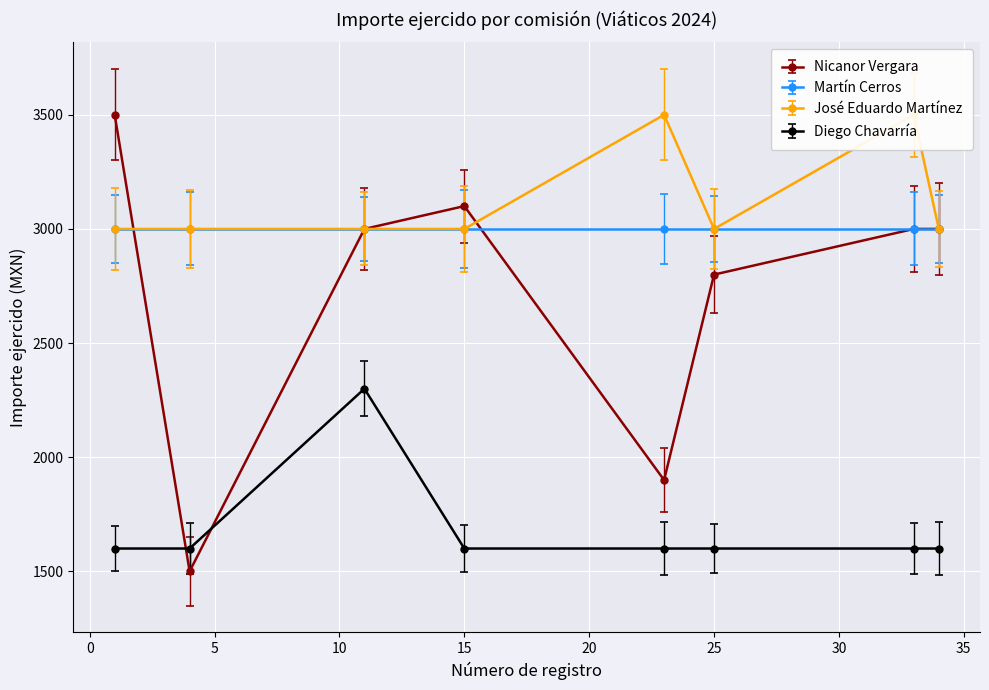

Reading left to right, list all the values displayed in this chart.

Nicanor Vergara: 3500	1500	3000	3100	1900	2800	3000	3000
José Eduardo Martínez: 3000	3000	3000	3000	3500	3000	3500	3000
Diego Chavarría: 1600	1600	2300	1600	1600	1600	1600	1600